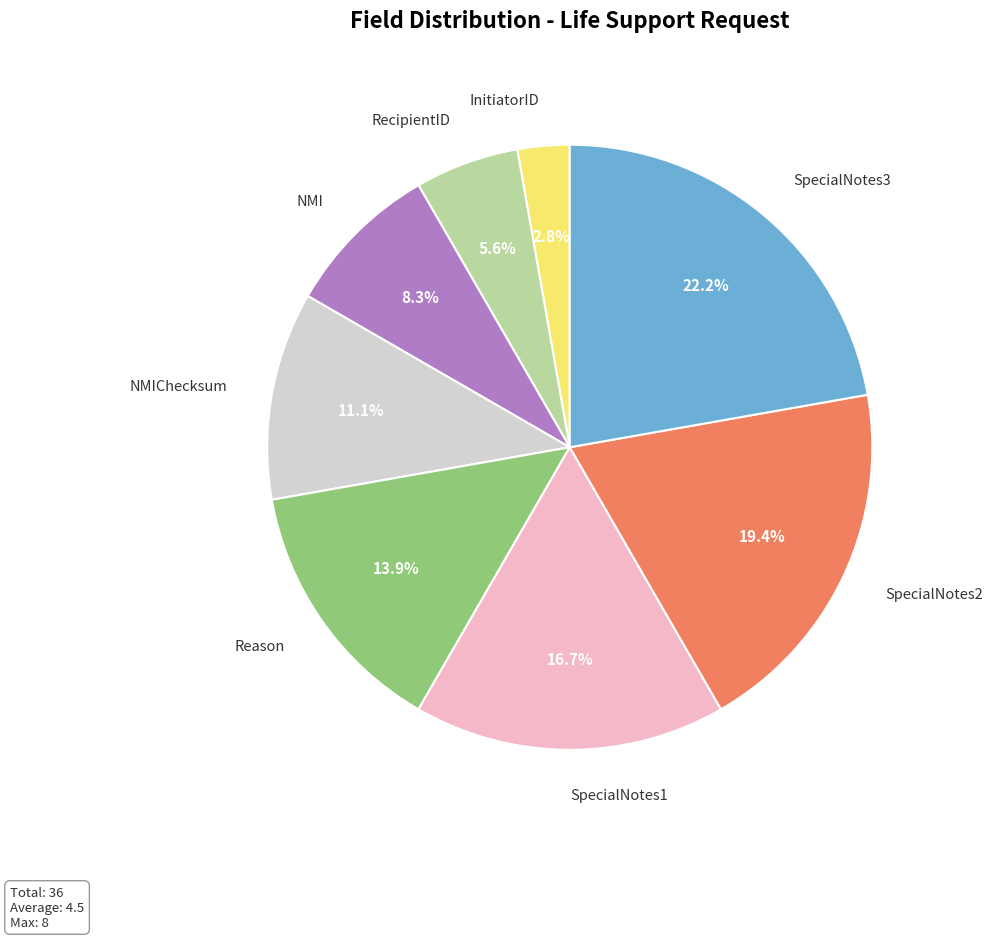

What is the largest slice in the pie chart?

SpecialNotes3